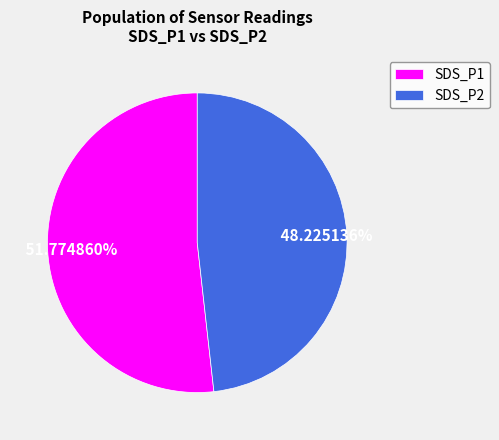

To the nearest percent, what is the difference between the SDS_P2 and SDS_P1 slice percentages?

4%